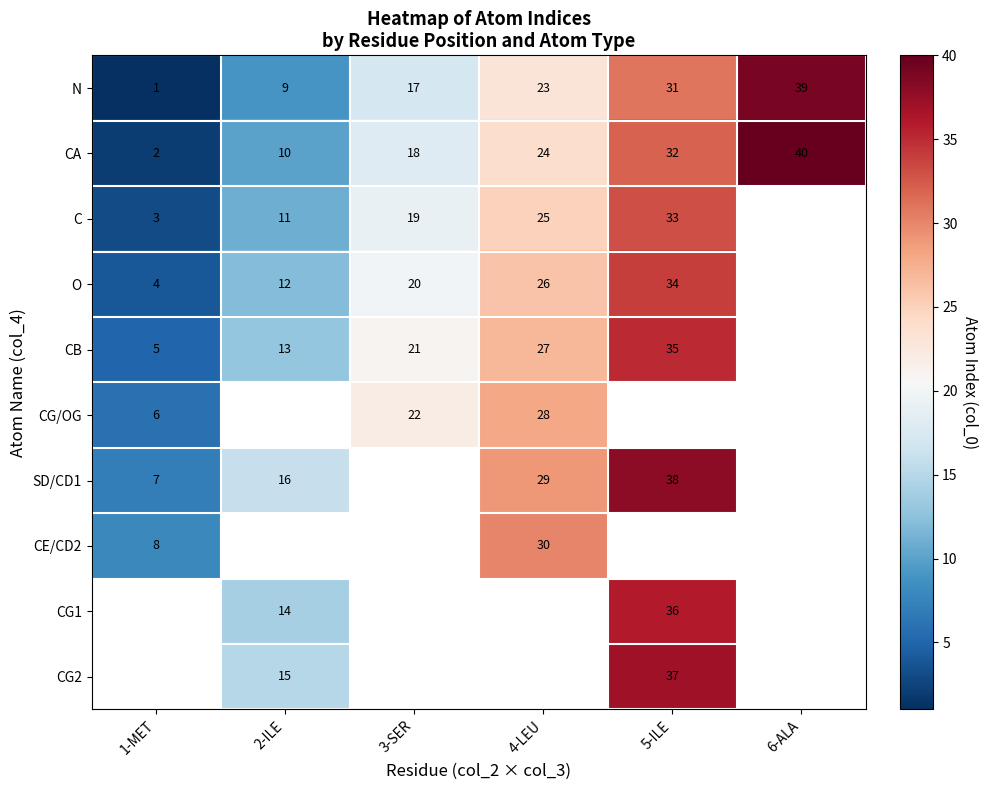

The value of C at 5-ILE is 33. True or false?

True